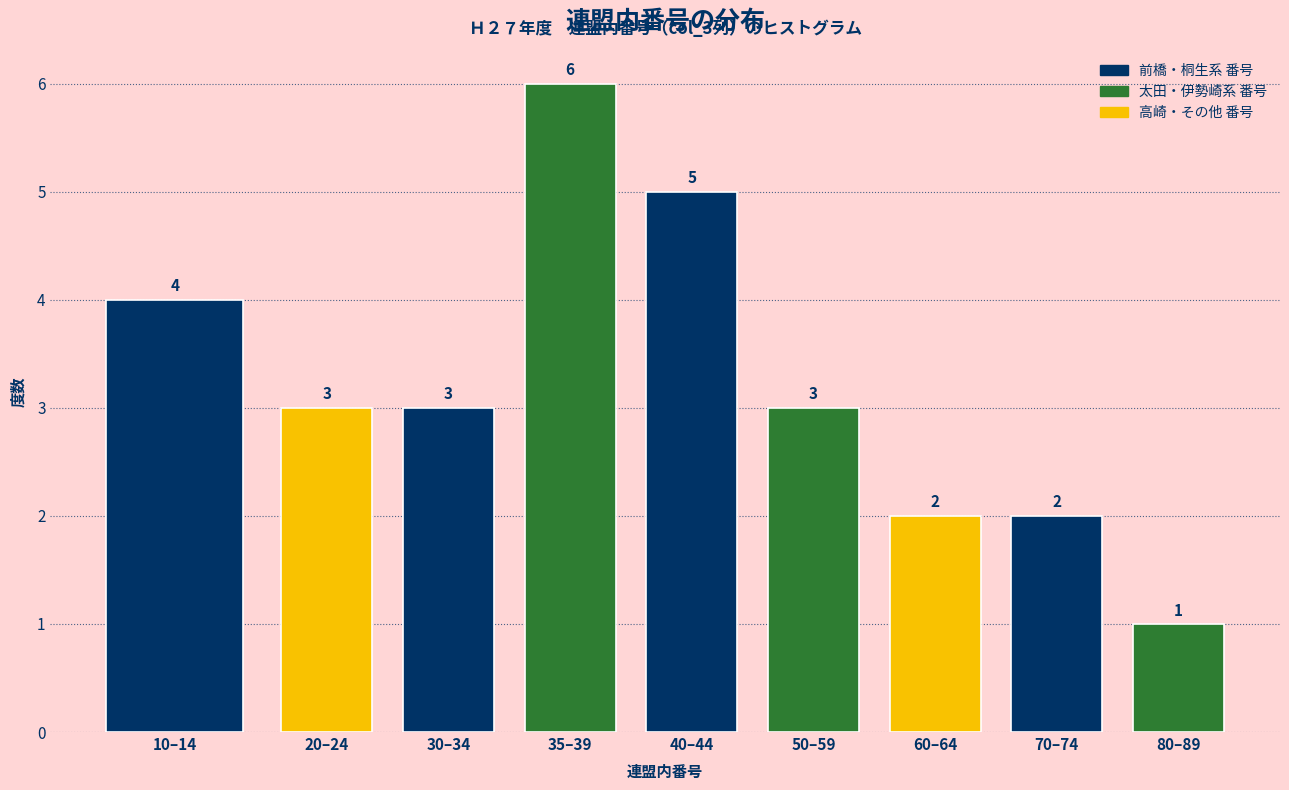

Reading right to left, list all the values displayed in this chart.

1	2	2	3	5	6	3	3	4